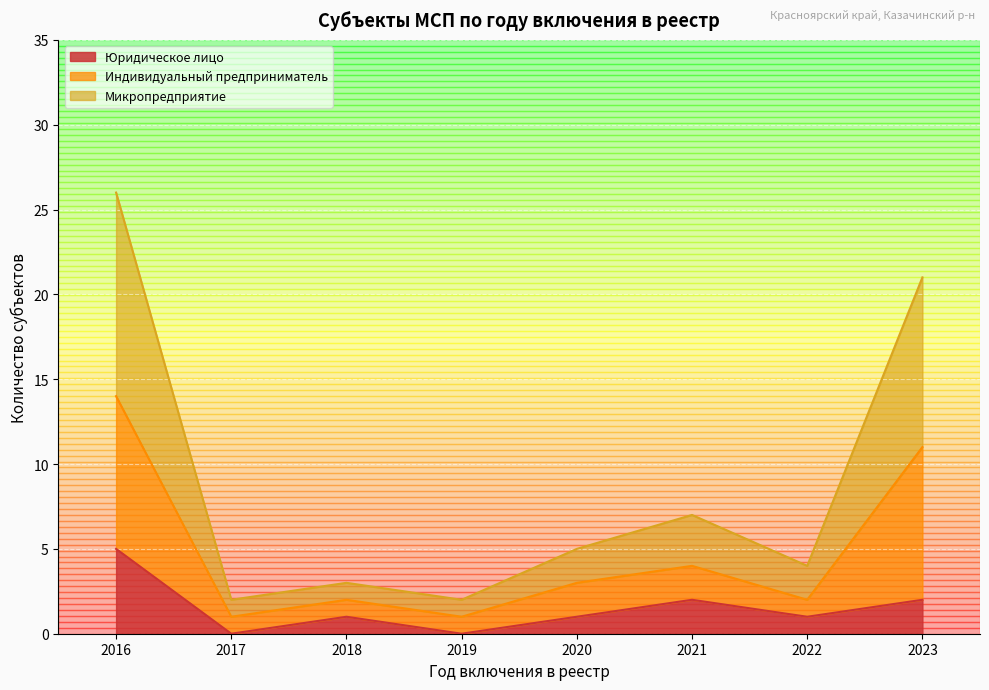

What is the highest value of the Юридическое лицо series?

5